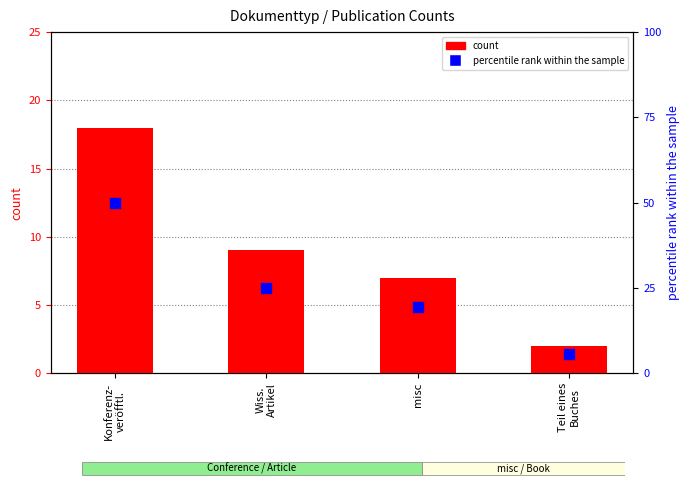

Which series reaches the maximum Y coordinate?

percentile rank within the sample